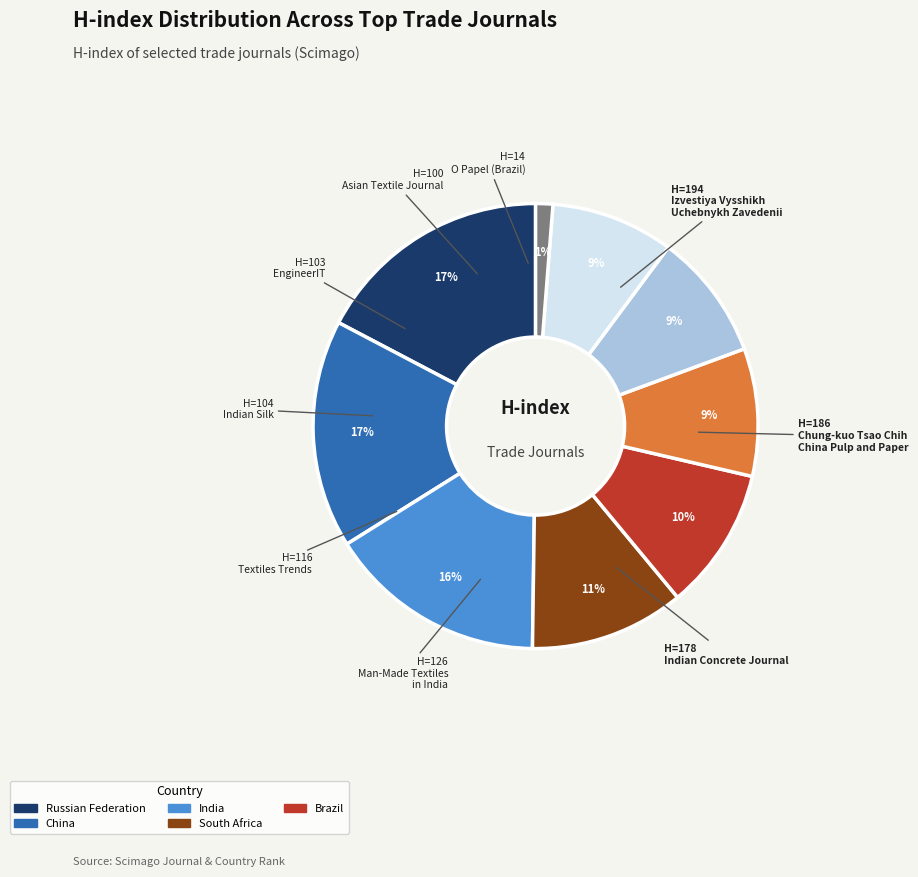

Is there a majority slice in this chart?

No